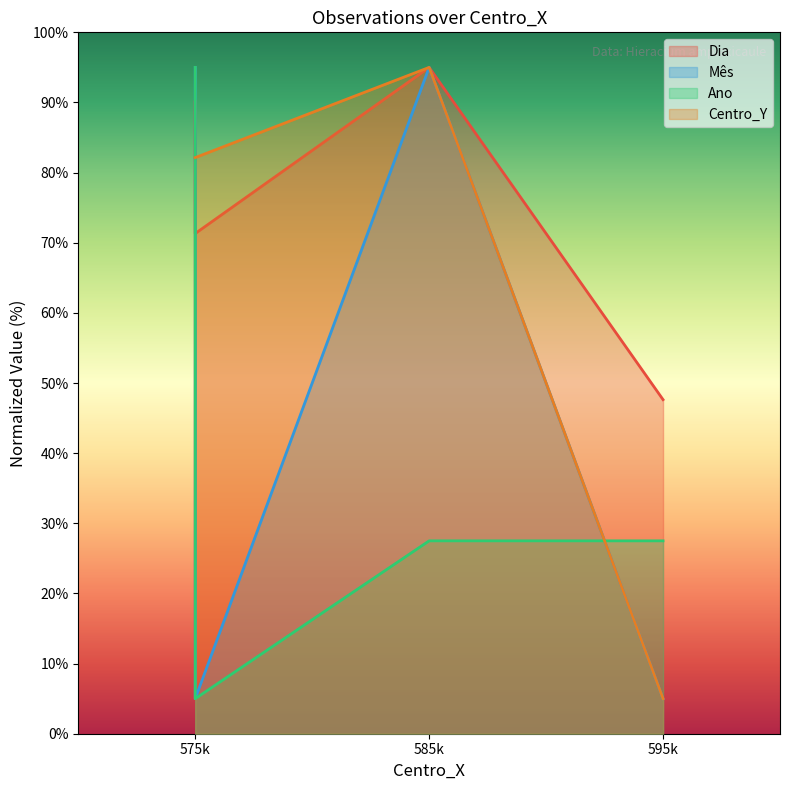

True or false: Mês has more than 1 points higher than both neighbors.

False